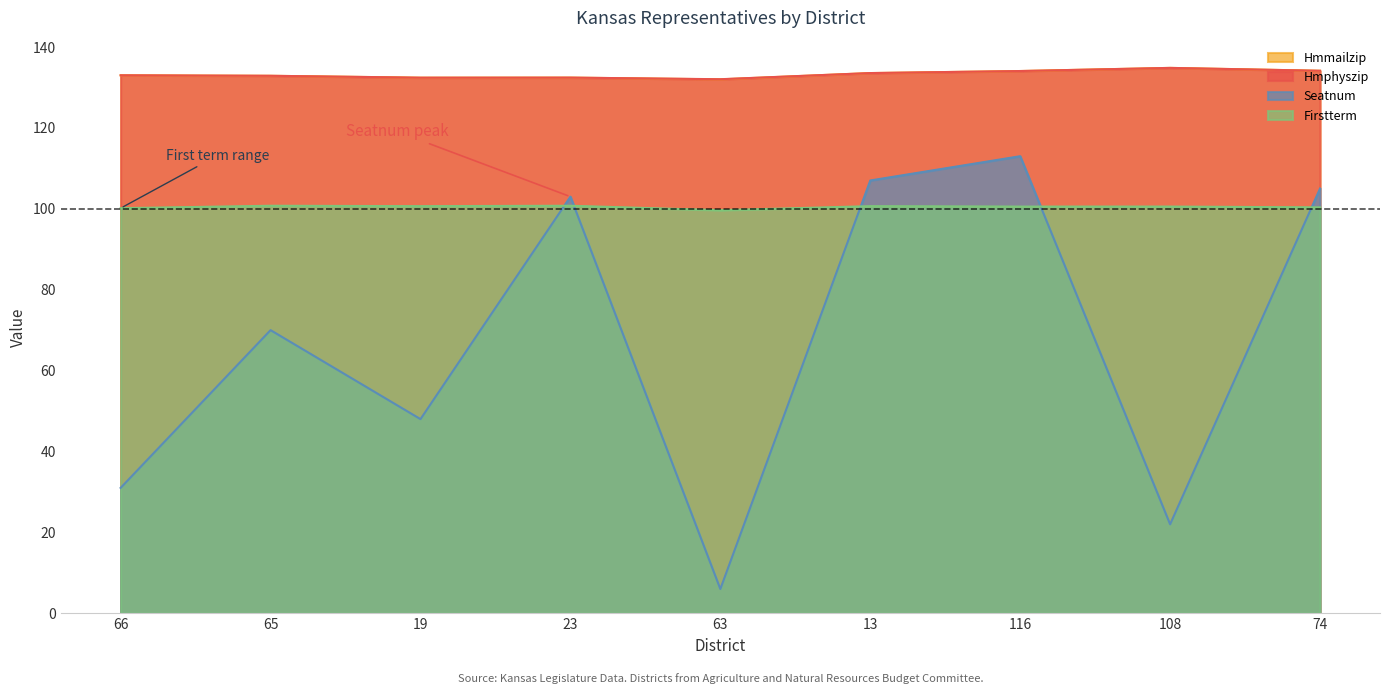

Where does the Hmphyszip series first go above 133?

66